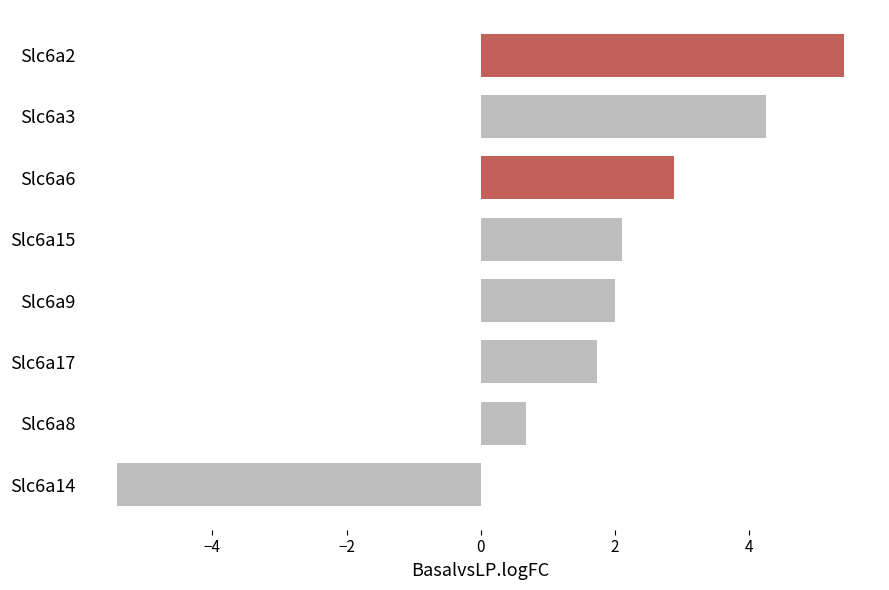

Which label corresponds to the smallest value in the chart?

Slc6a14